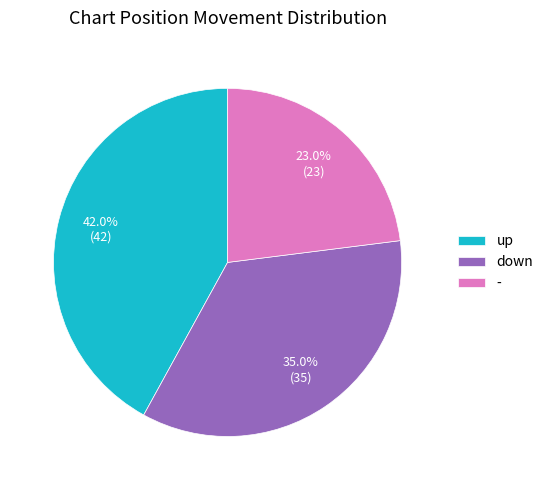

Combined, do up and down account for over 50%?

Yes